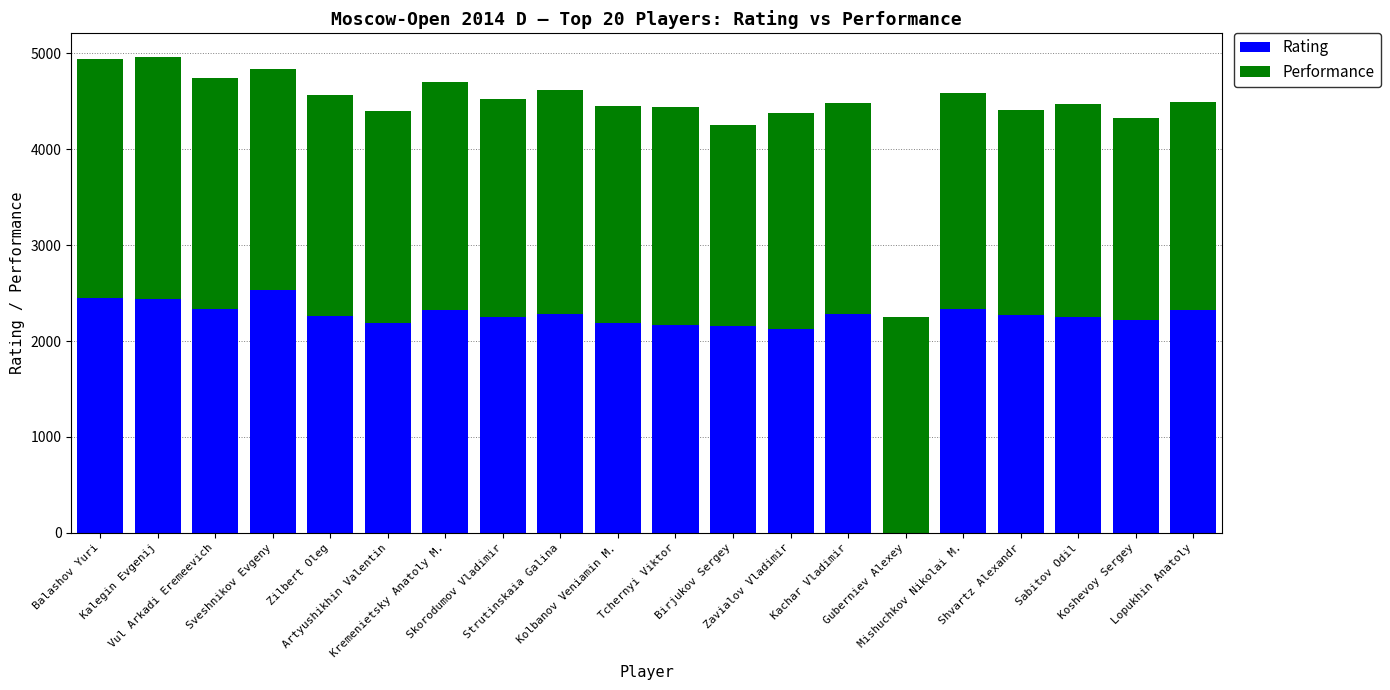

How many distinct data groups are displayed?

2